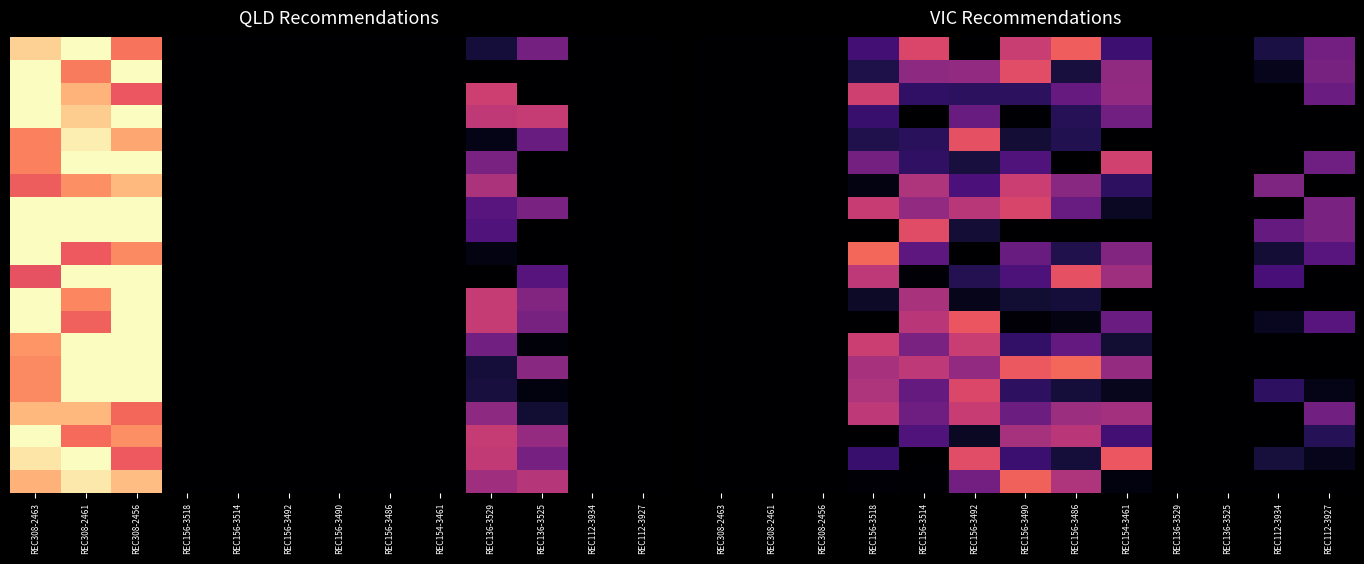

At which category is the sum across all series the highest?

REC156-3492